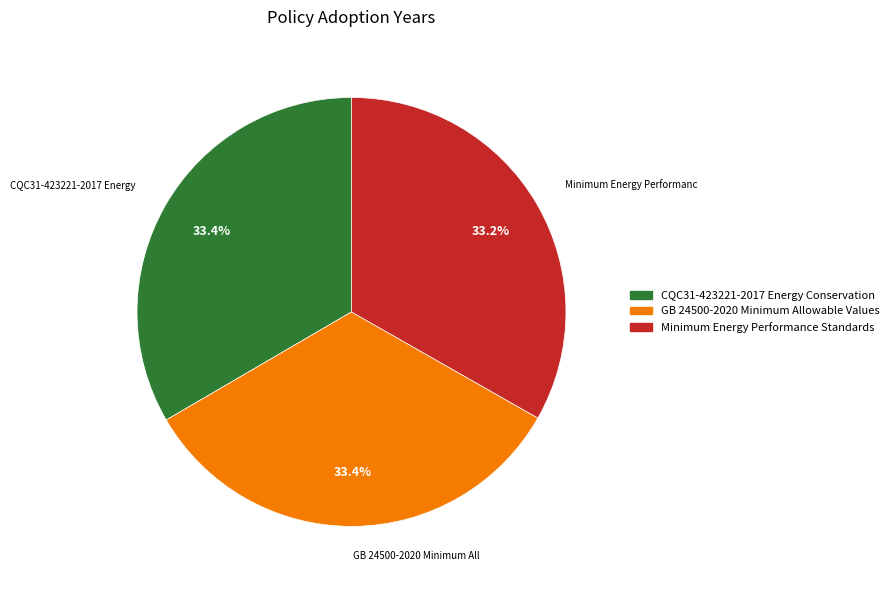

Does GB 24500-2020 Minimum Allowable Values account for over 50% of the chart?

No